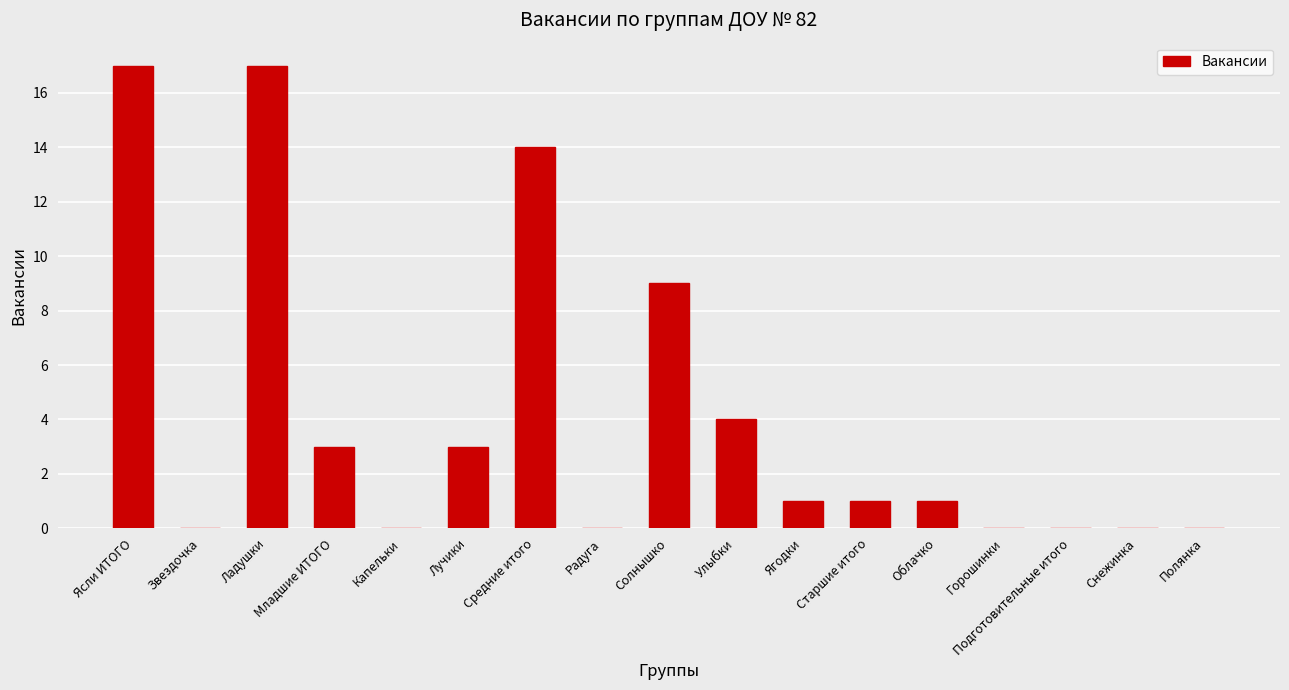

Are the bars horizontal?

No